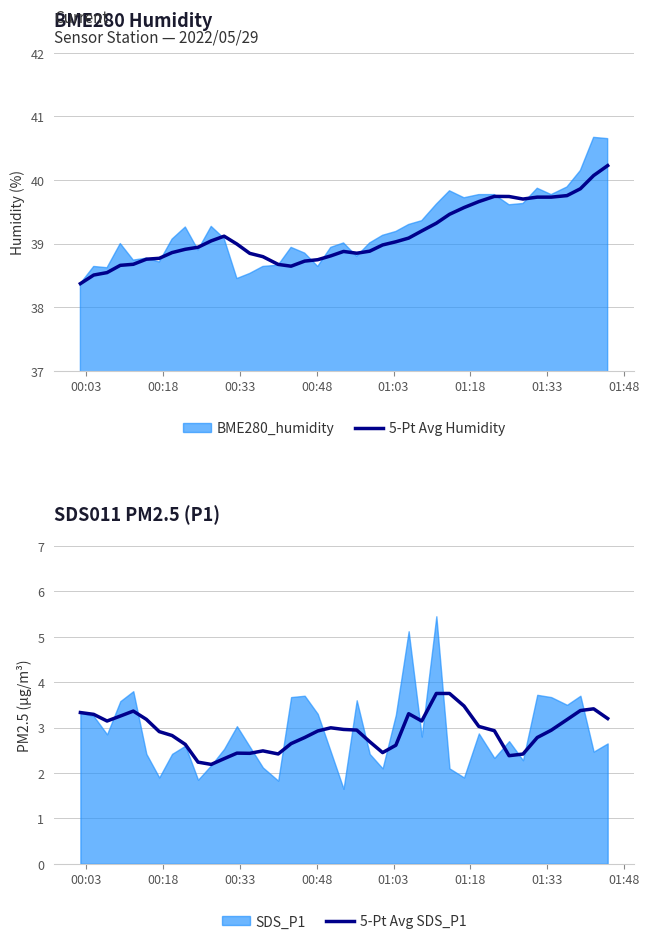

True or false: 5-Pt Avg Humidity and 5-Pt Avg SDS_P1 cross at least once.

False